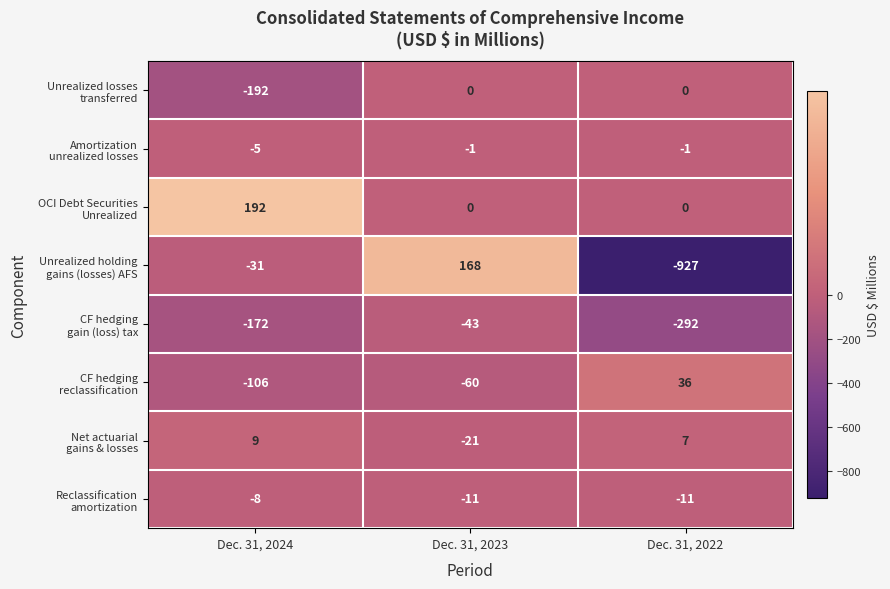

At which category is the sum across all series the highest?

Dec. 31, 2023